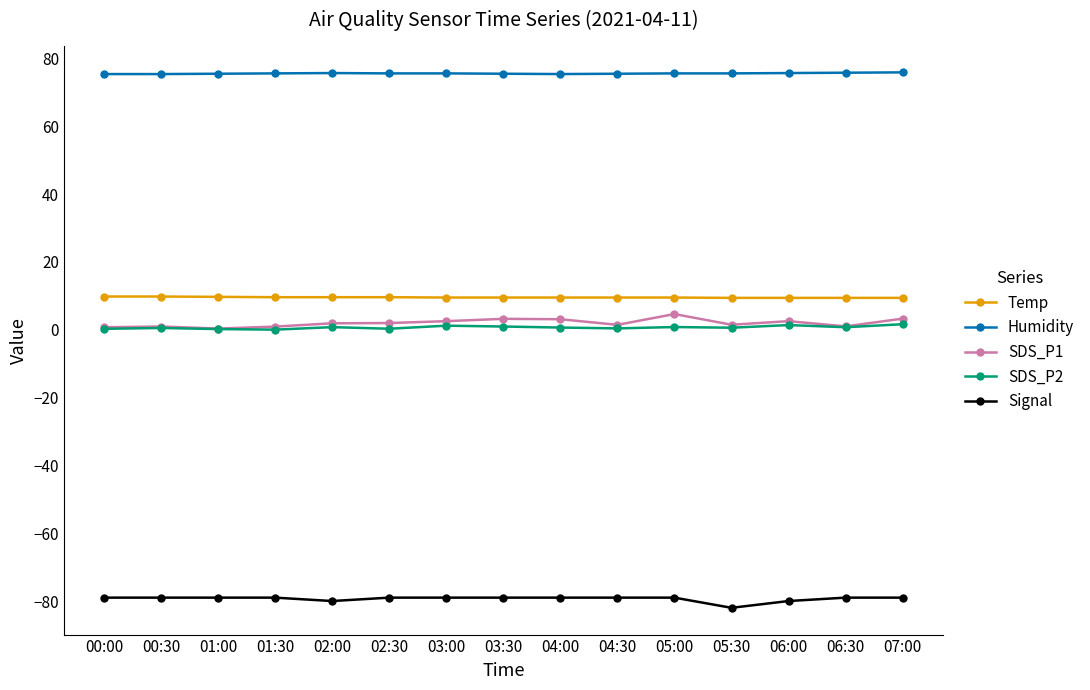

Rank the series by their maximum value, from highest to lowest.

Humidity, Temp, SDS_P1, SDS_P2, Signal